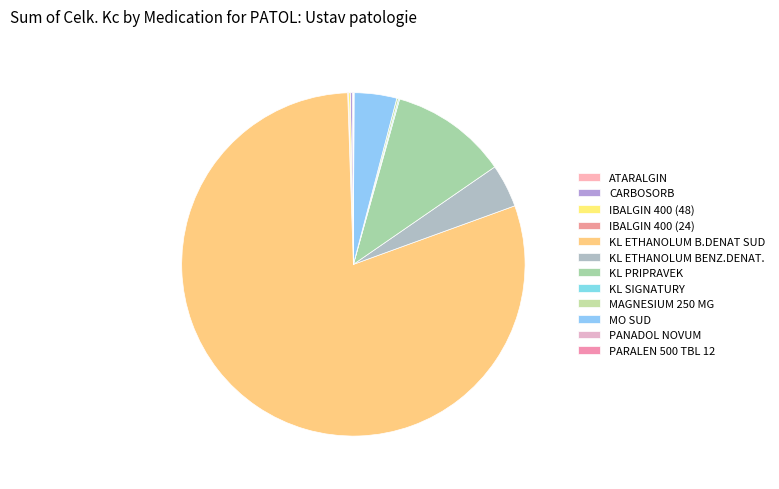

How many slices are in this pie chart?

12